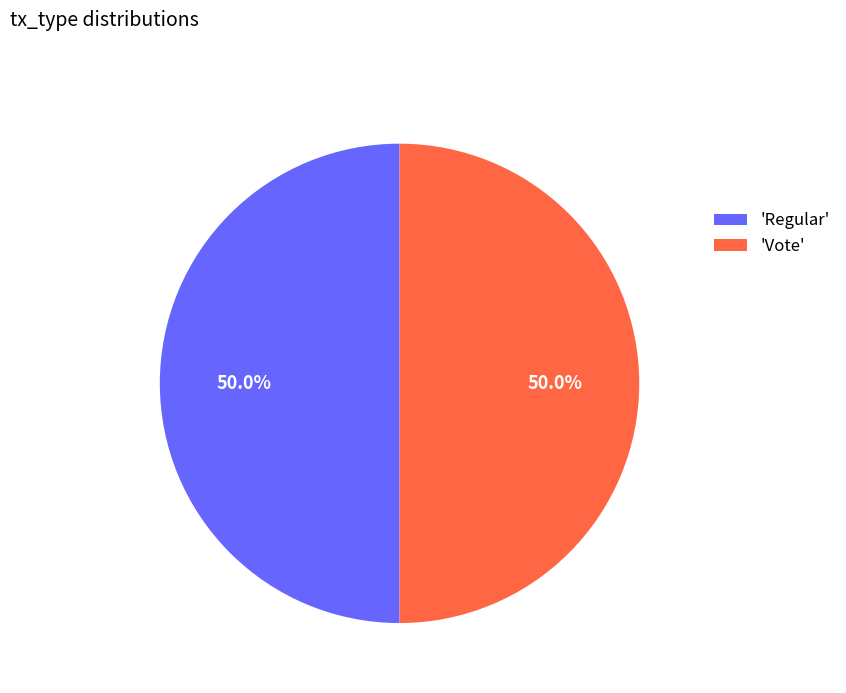

Approximately how many times larger is the value at 'Vote' compared to 'Regular'?

1.0